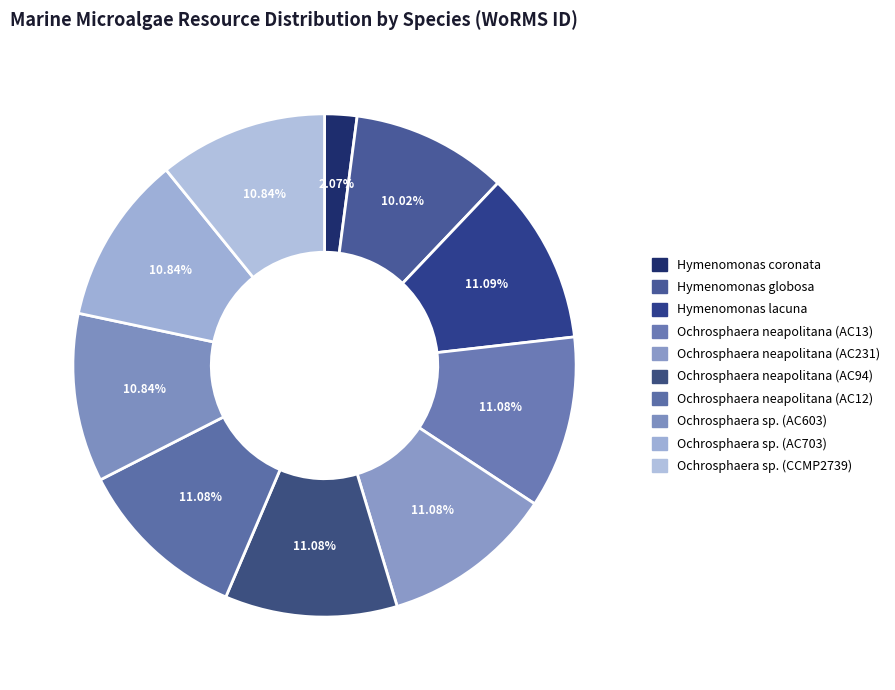

Is the sum of Ochrosphaera sp. (AC603) and Ochrosphaera neapolitana (AC231) greater than half?

No